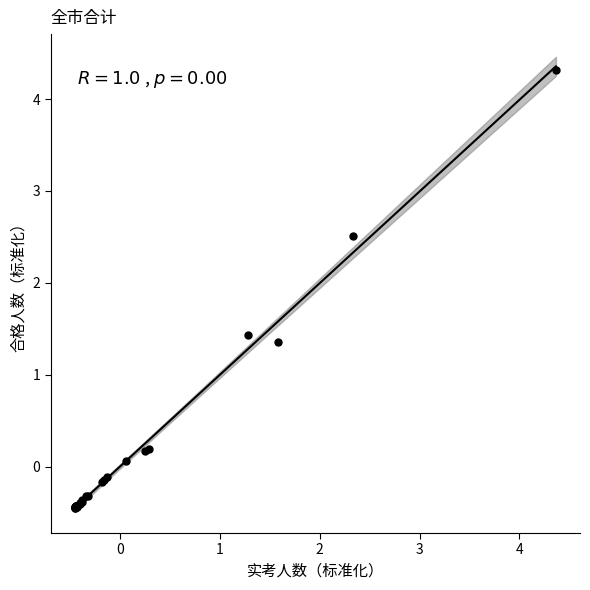

What Y value in the scatter plot is closest to 1?

1.4